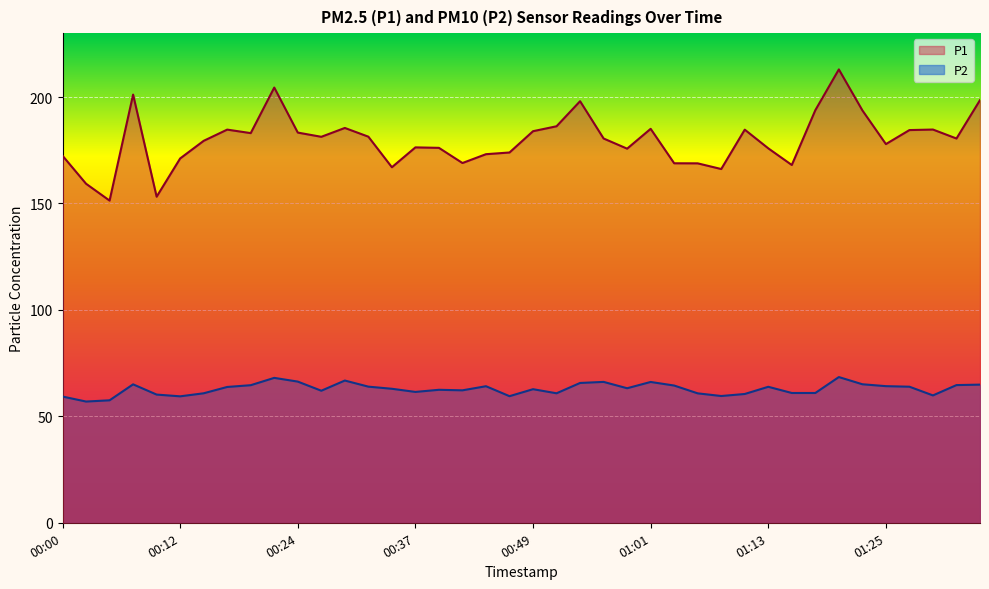

What is the spread (max minus min) of values at 00:39?

113.7